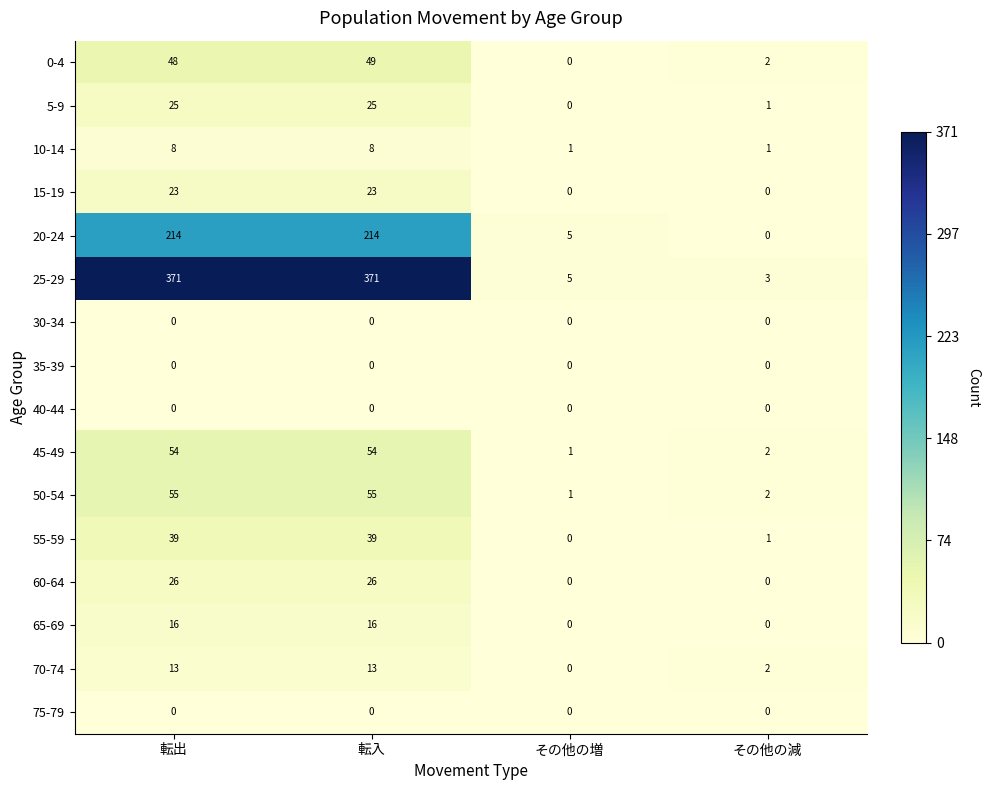

Between 転出 and その他の増, which series saw the biggest shift?

25-29